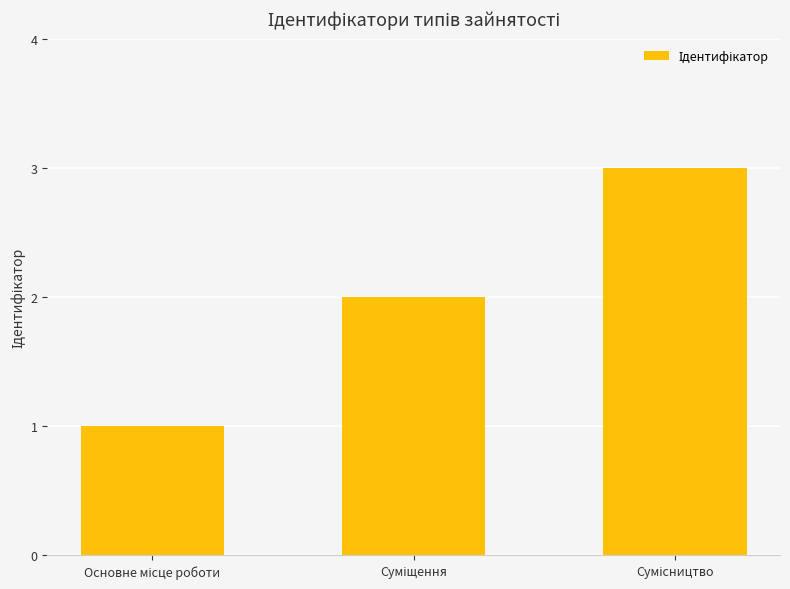

What is the minimum value shown in the chart?

1